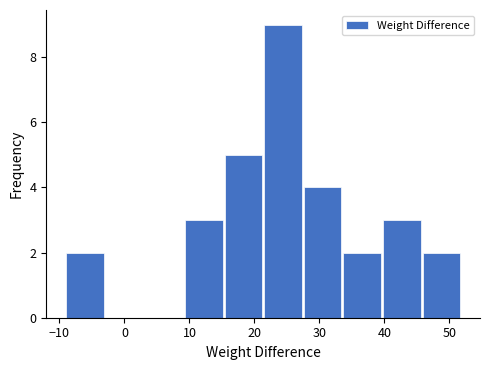

Which range on the x-axis has the tallest bar?

21.5 to 27.6